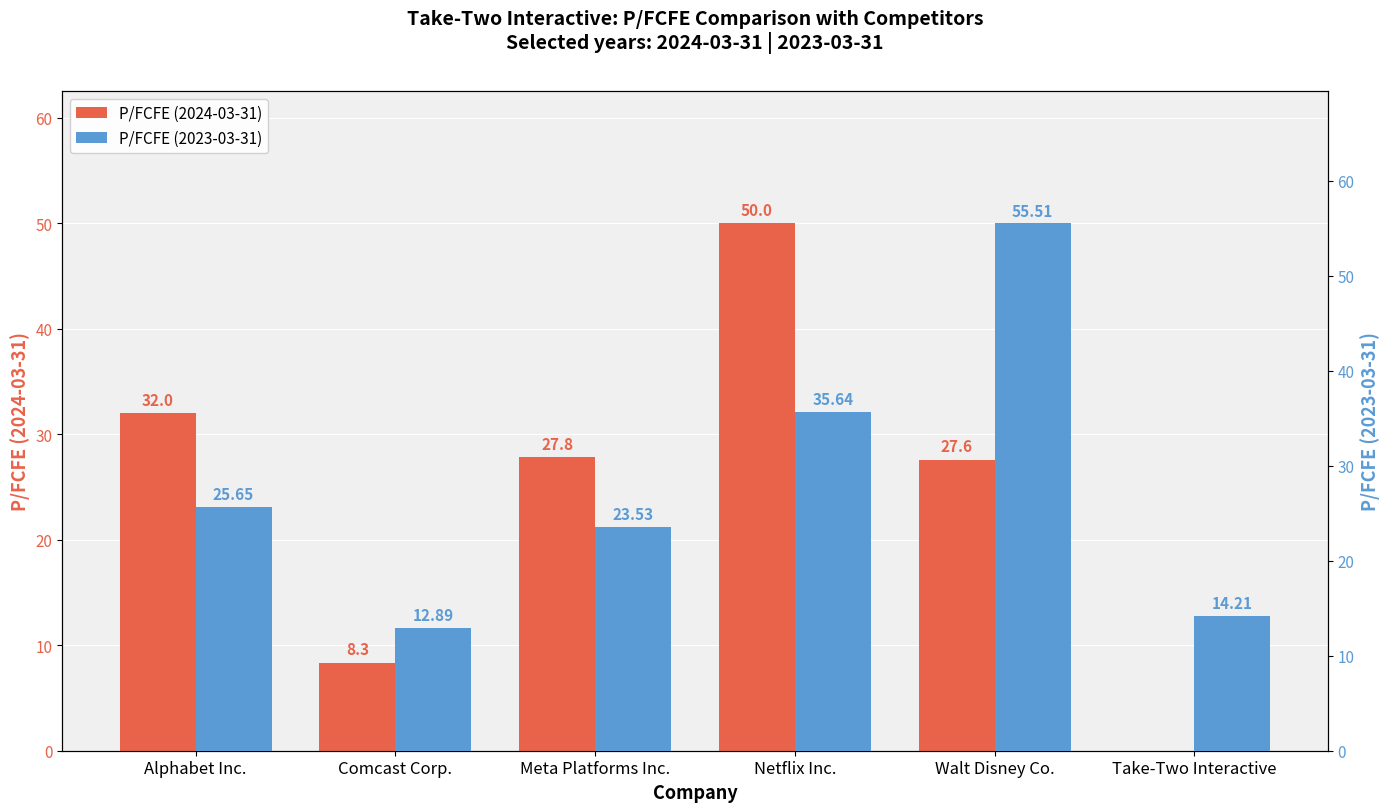

Which series has the largest total across all categories?

P/FCFE (2023-03-31)